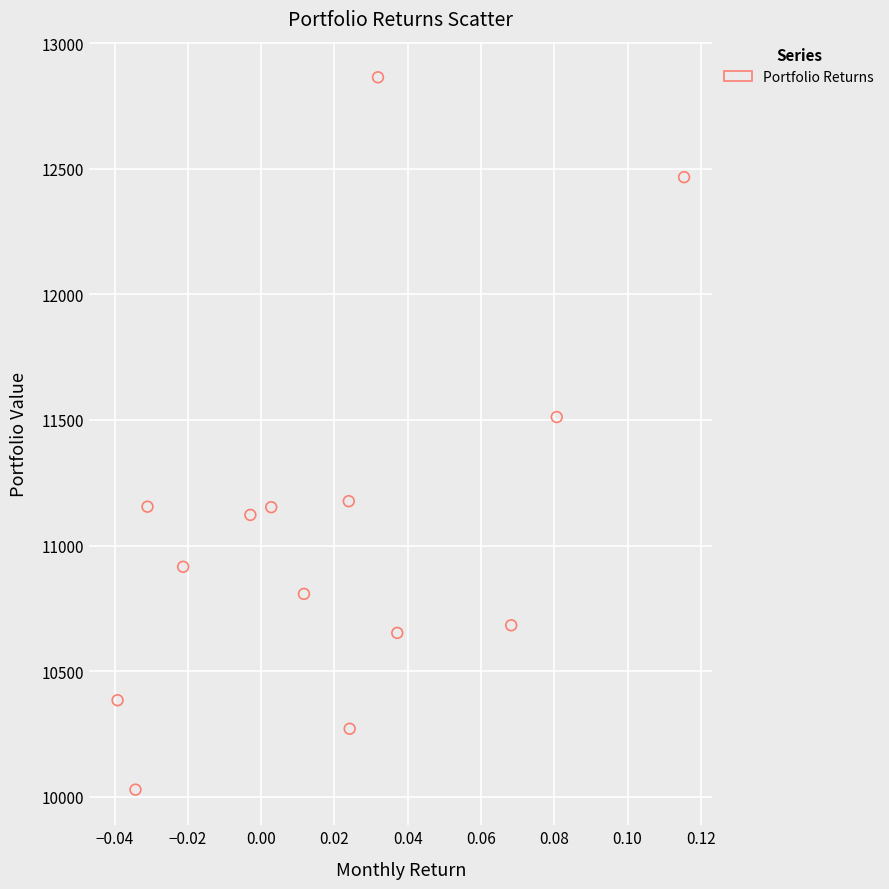

What Y value in the scatter plot is closest to 11446?

11511.6